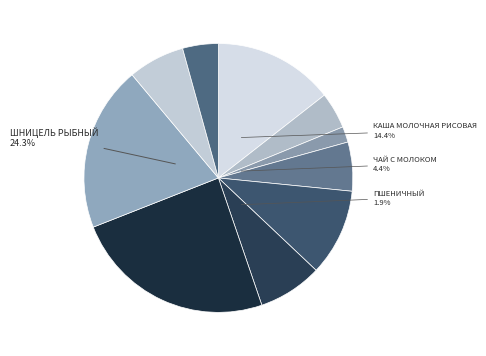

The Ржаной slice represents 12% of the pie. True or false?

False